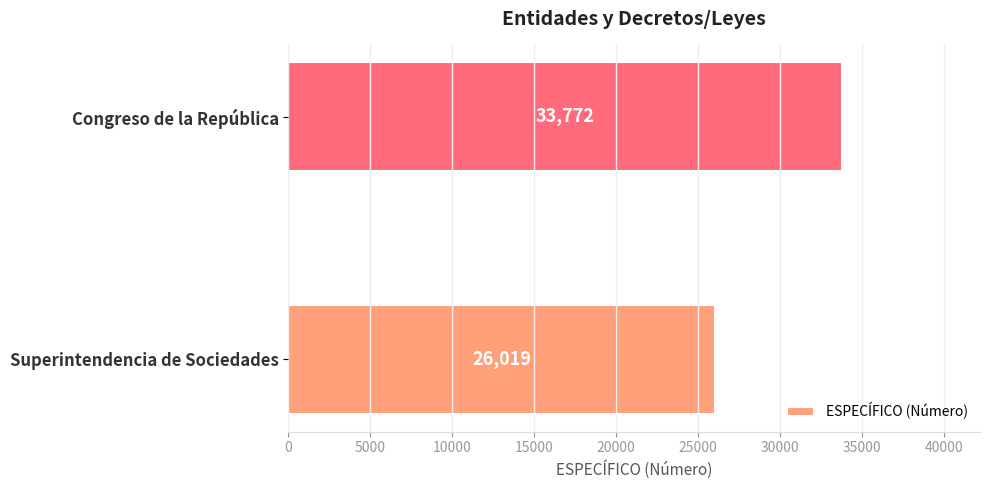

List the labels in order of value, smallest first.

Superintendencia de Sociedades, Congreso de la República